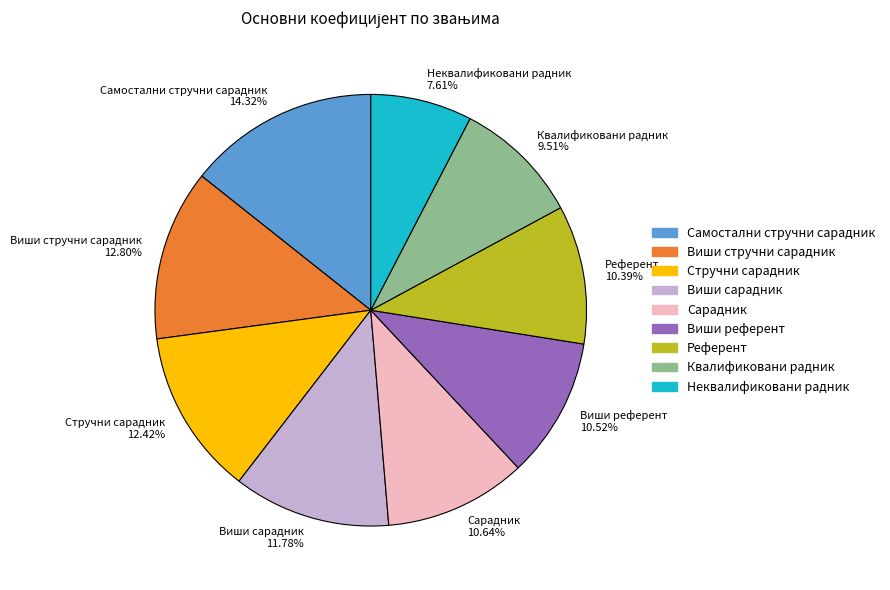

Combined, do Стручни сарадник 12.42% and Неквалификовани радник 7.61% account for over 50%?

No